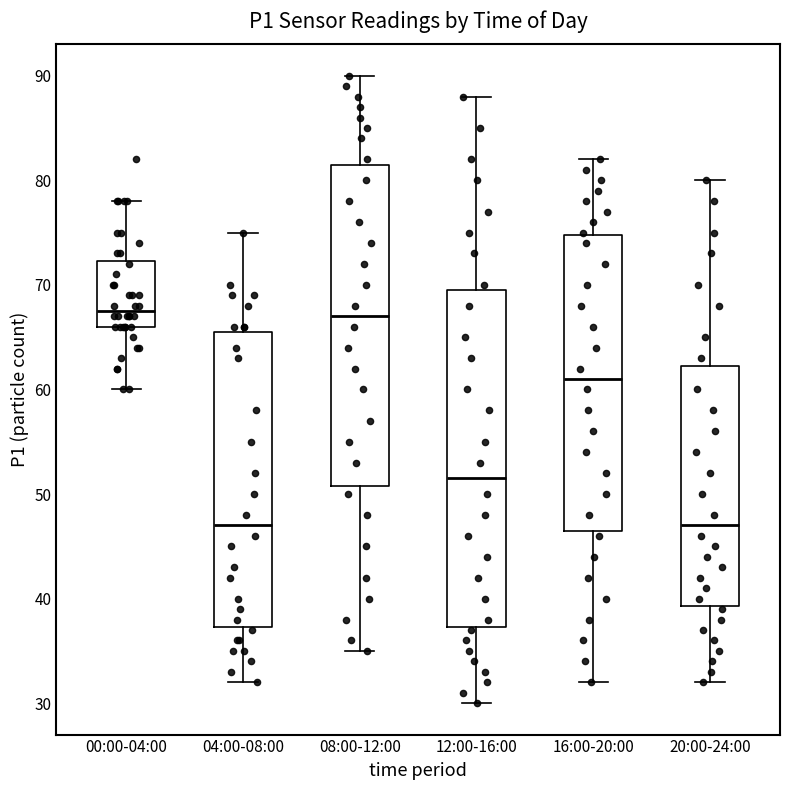

Where is the upper edge of the box for 08:00-12:00 on the y-axis? The values are not printed on the chart, so give them approximately, as read against the axis.

82